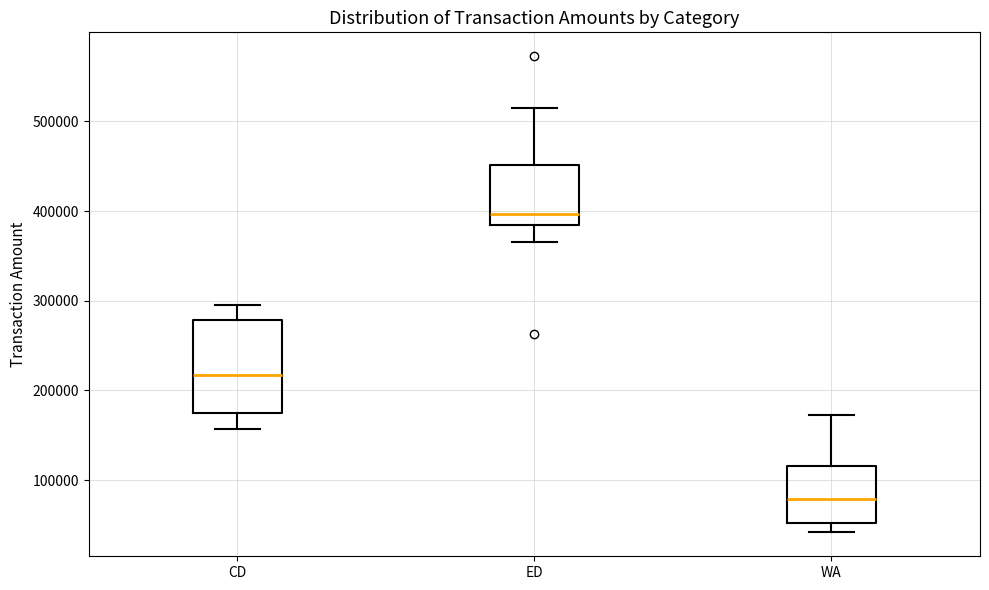

Comparing the boxes themselves (not the whiskers), which one is the tallest?

CD